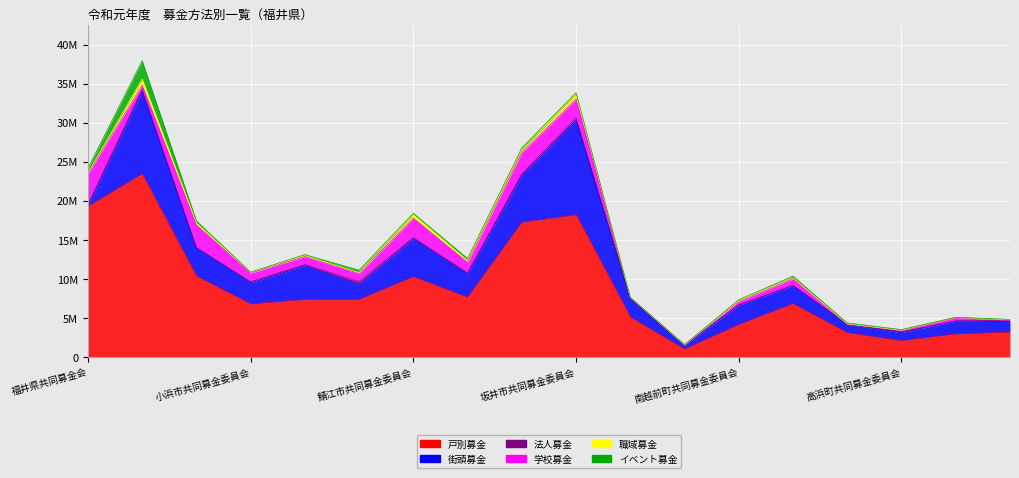

True or false: イベント募金 and 法人募金 intersect in this chart.

True